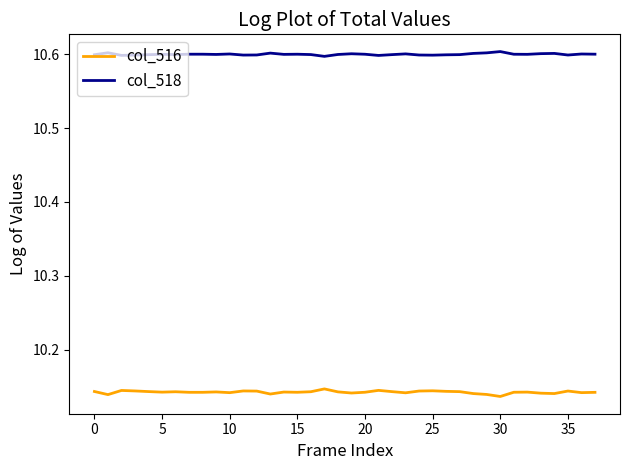

True or false: col_516 and col_518 intersect in this chart.

False